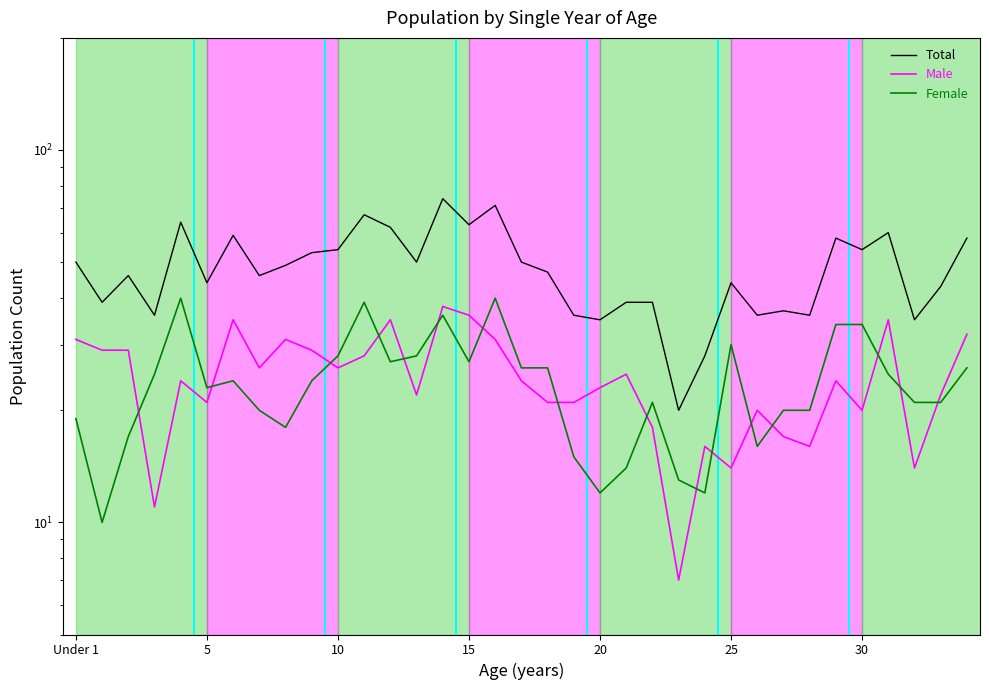

Which series has the largest range (max minus min)?

Total